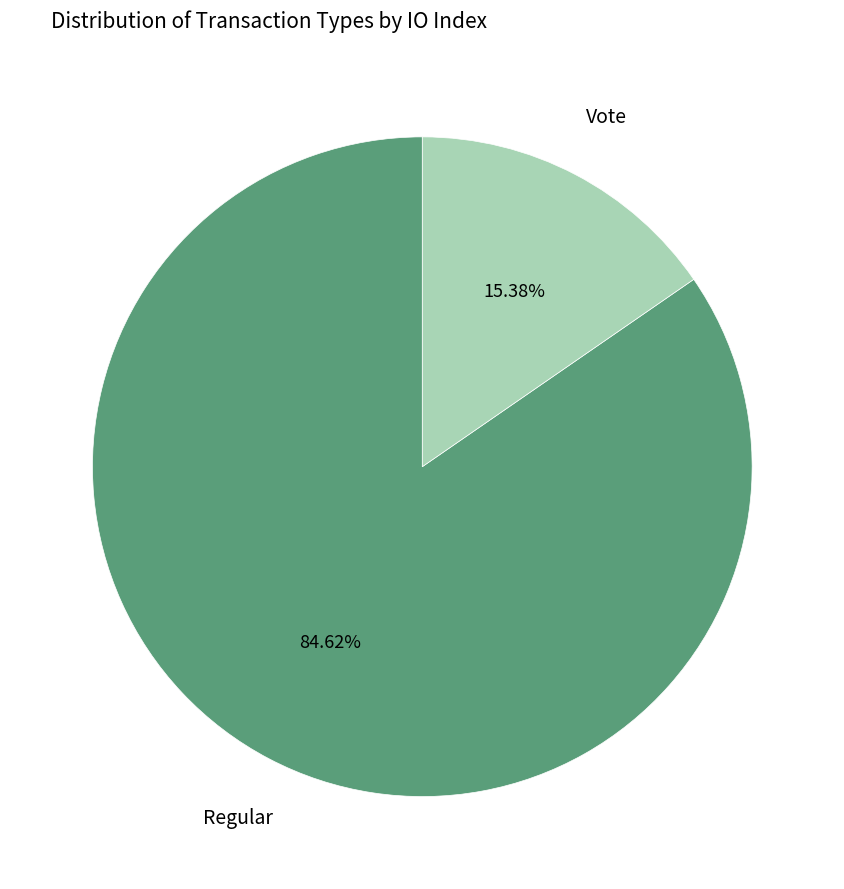

Does any single category account for the majority?

Yes